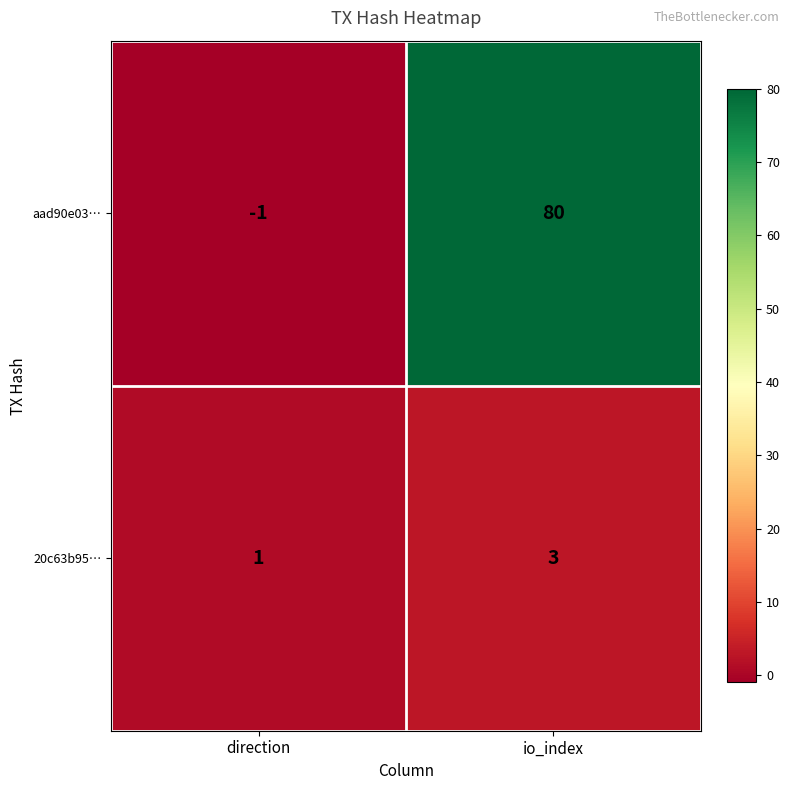

Is it true that 20c63b95… equals 1 at direction?

True